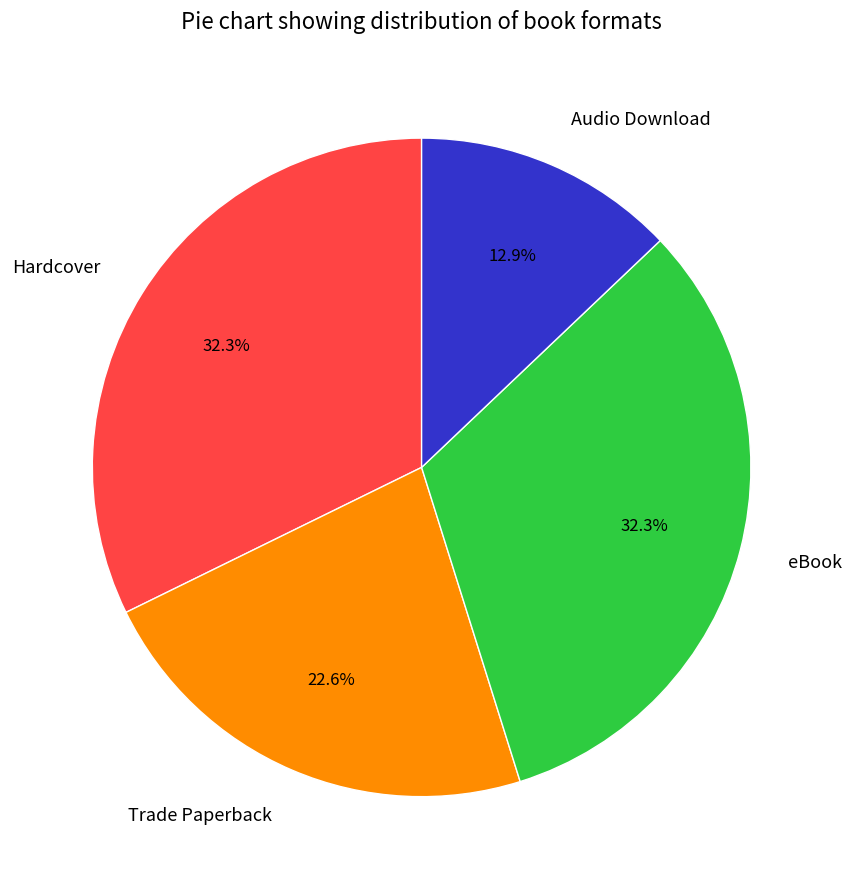

Which slice is the smallest?

Audio Download